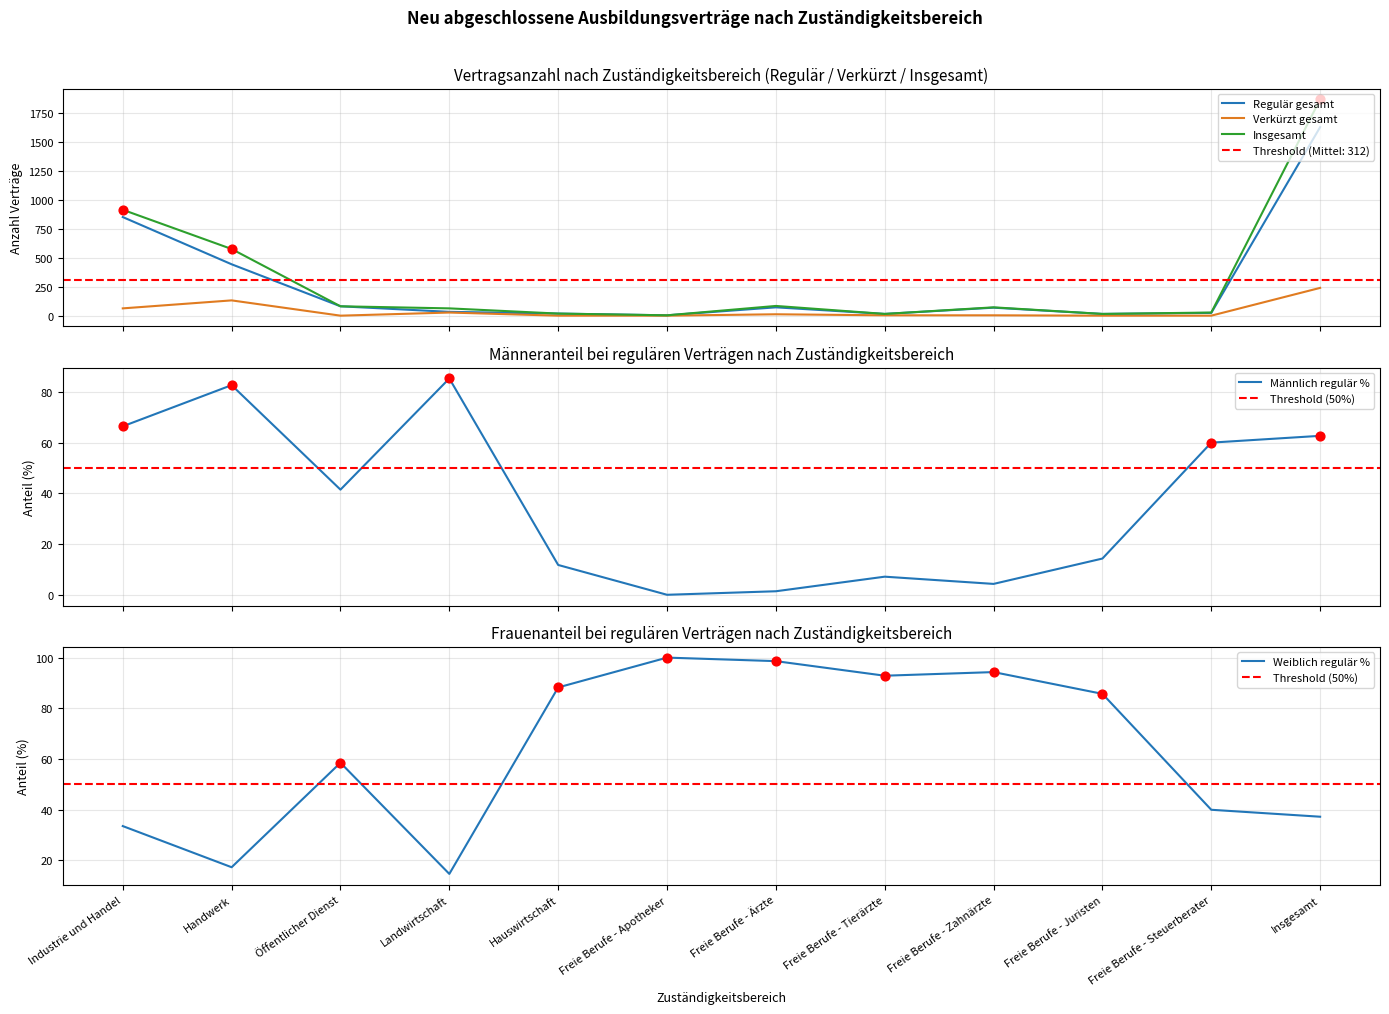

Which series contains the highest Y value?

Insgesamt